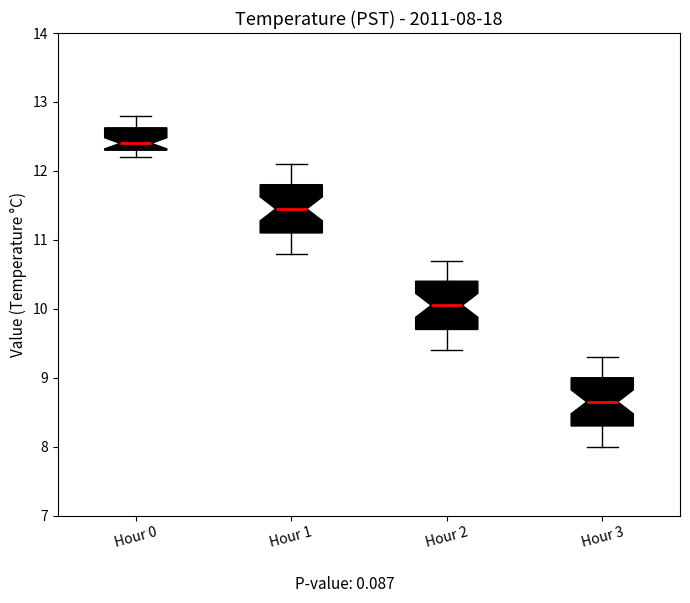

Which box has the lowest median line?

Hour 3